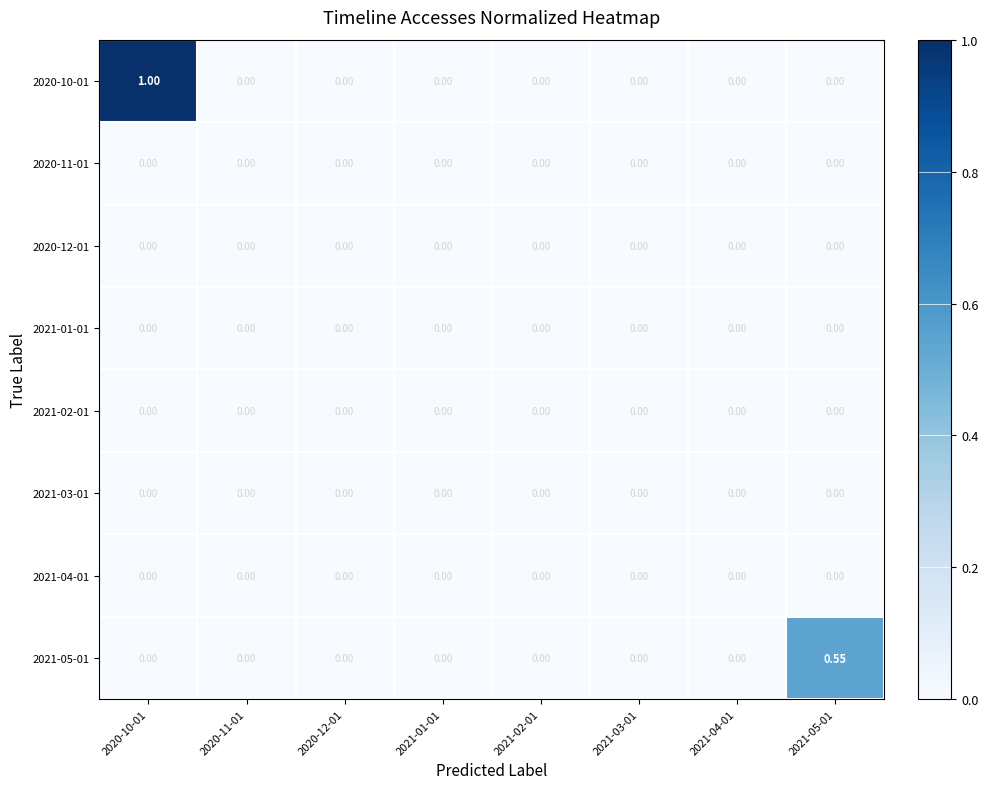

Which series has the widest spread of values?

2020-10-01